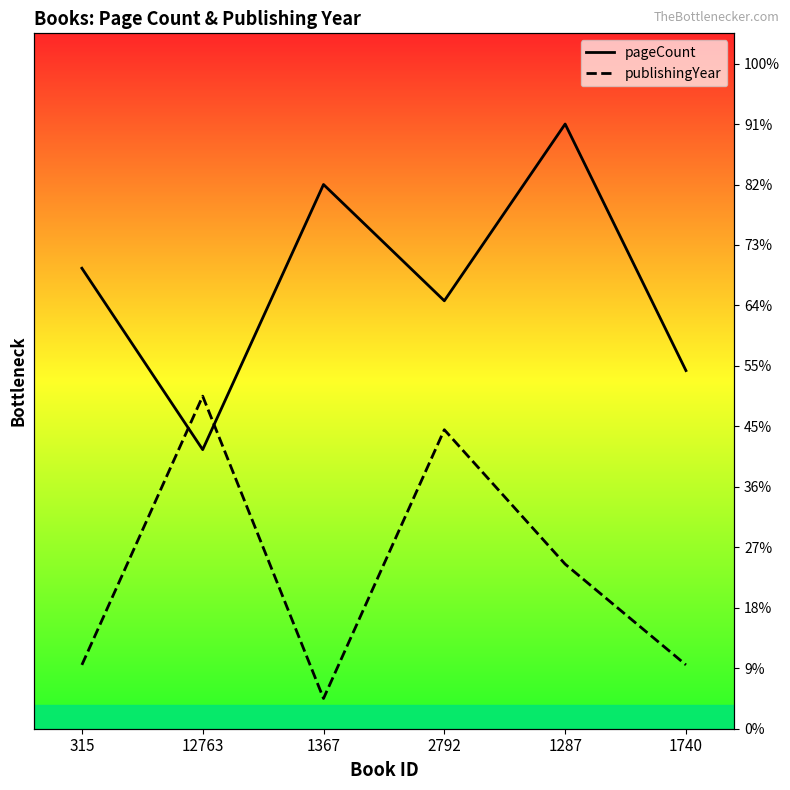

Is the value of pageCount at 1287 greater than the value of publishingYear at 1740?

Yes